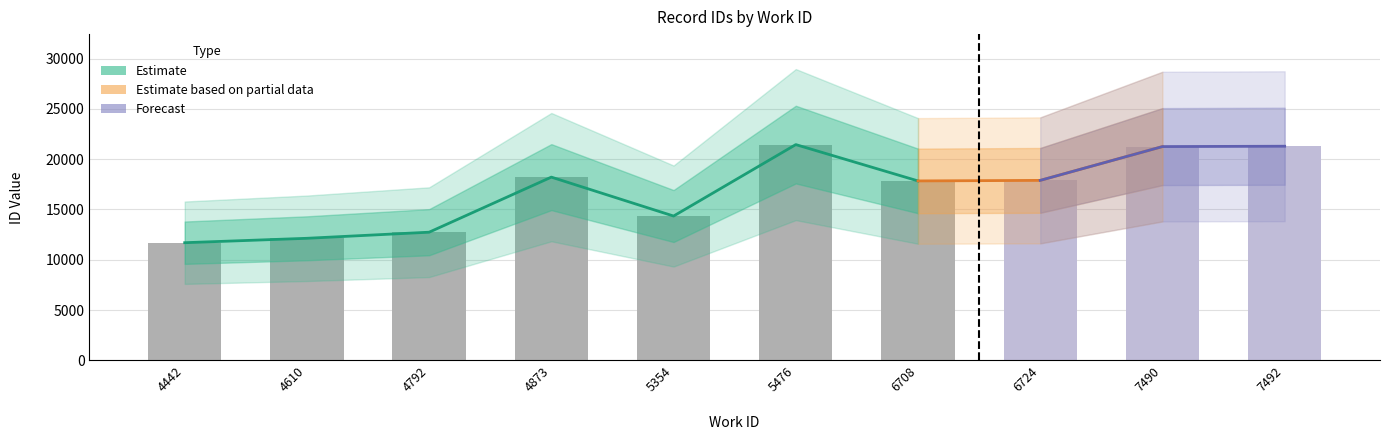

At how many categories does at least one series exceed 13525?

7